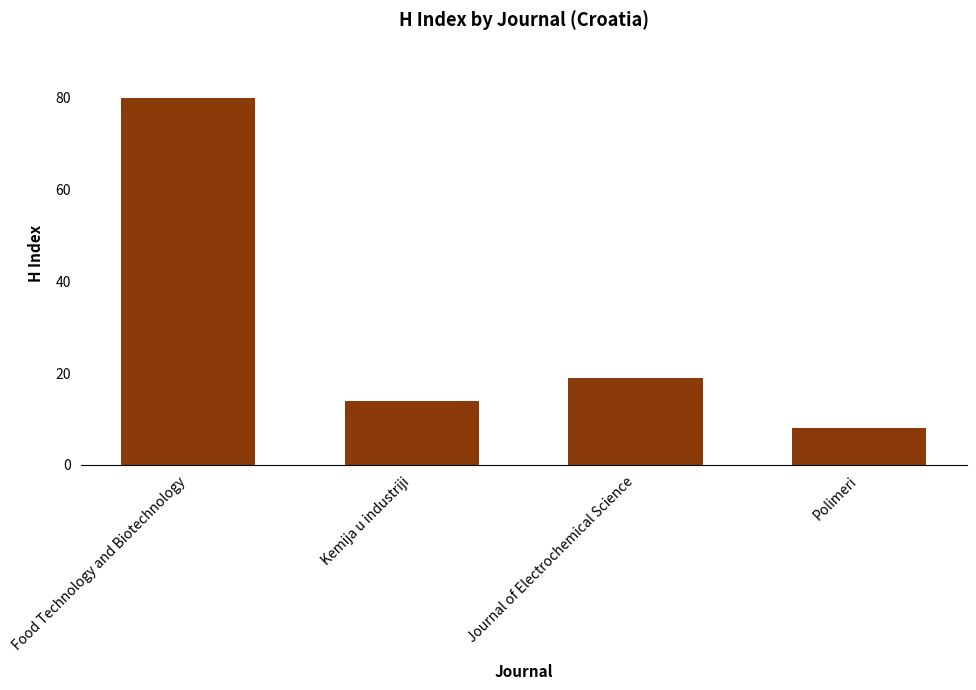

What is the change in value from Food Technology and Biotechnology to Kemija u industriji?

-66